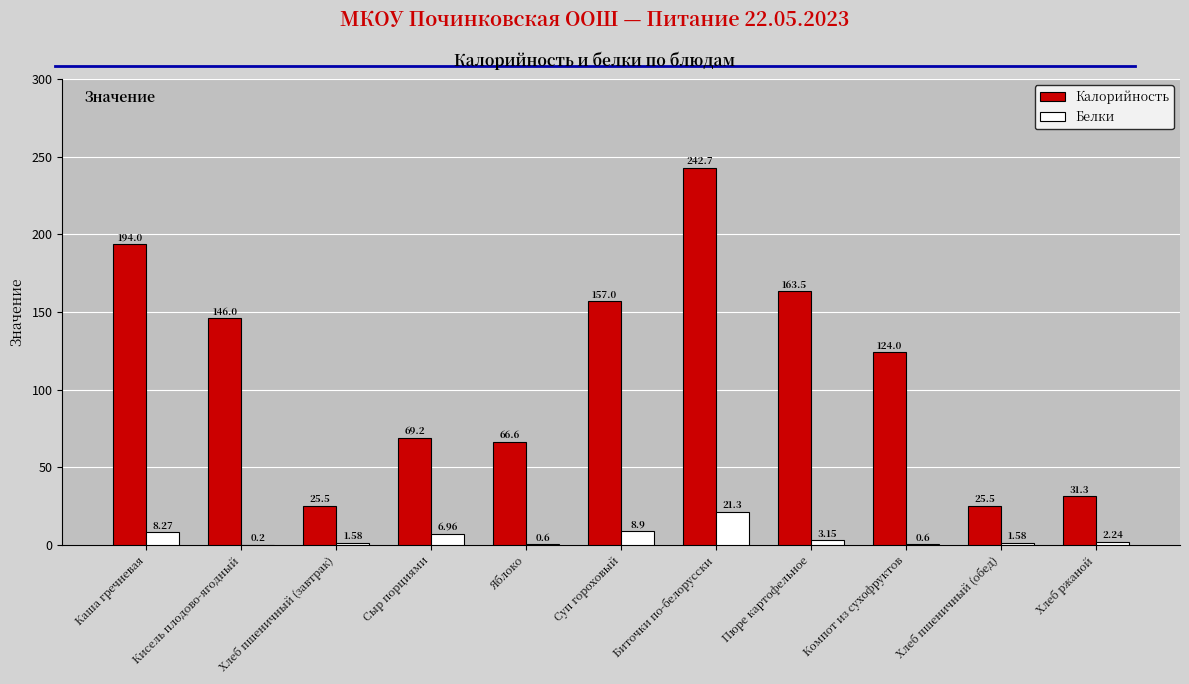

How many categories are shown in the chart?

11